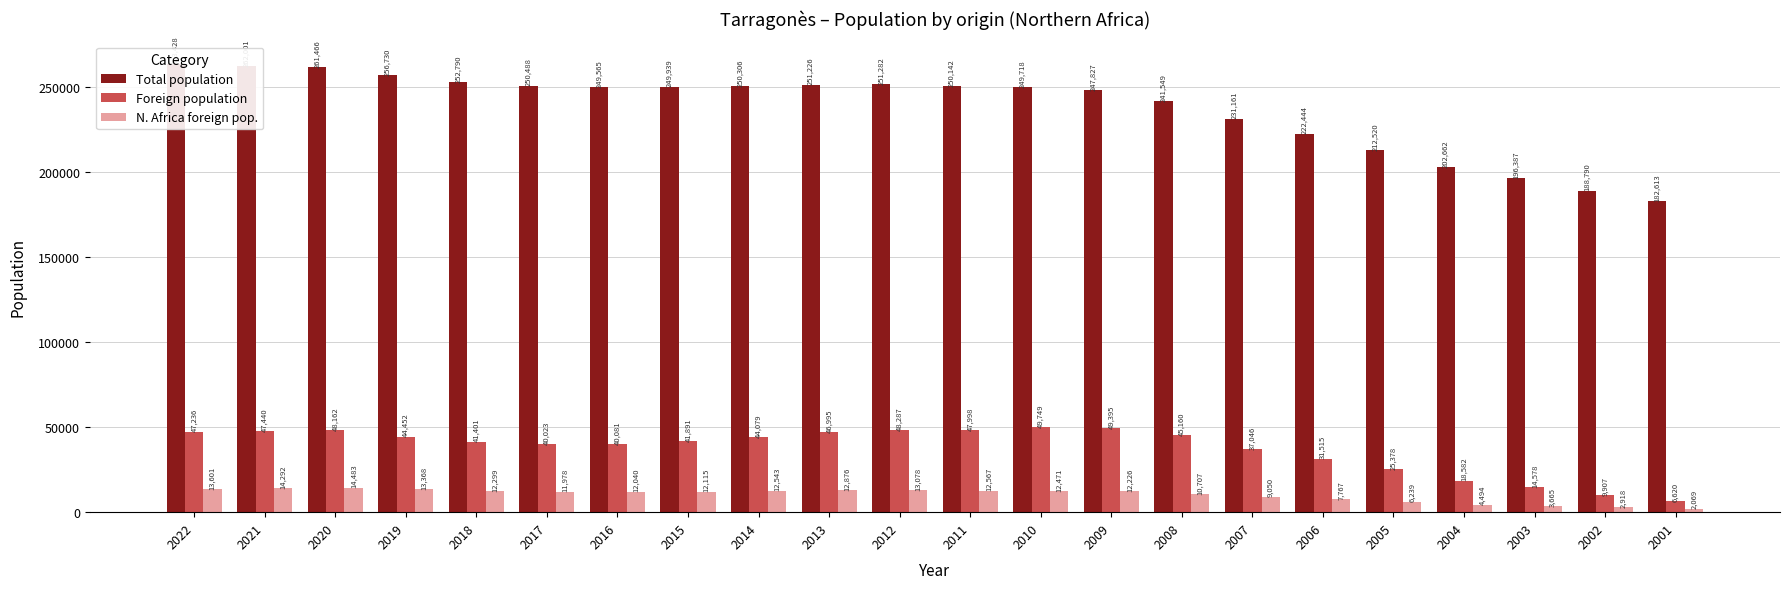

Which series has the largest total across all categories?

Total population